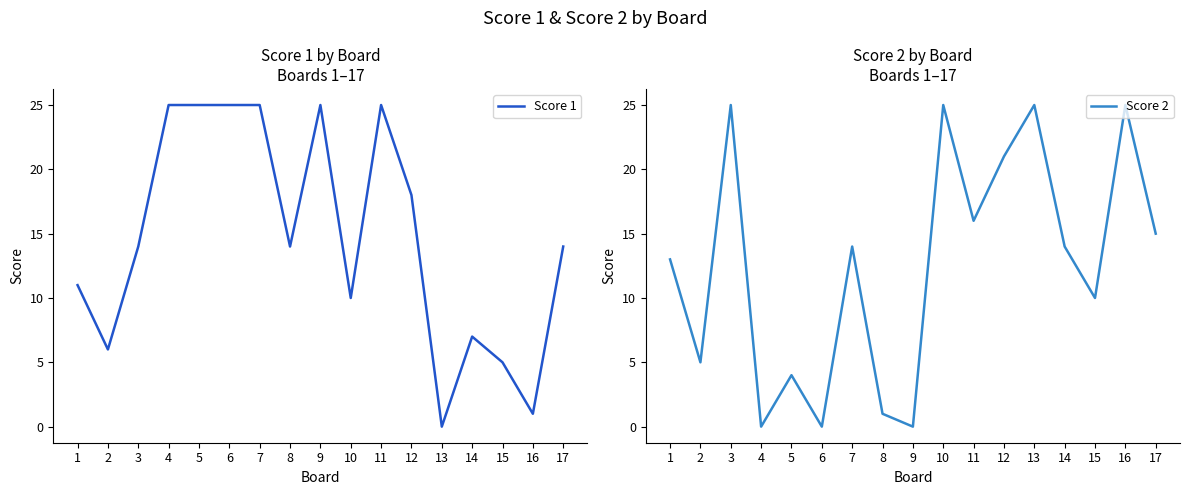

Is it true that Score 2 equals 6 at 15?

False